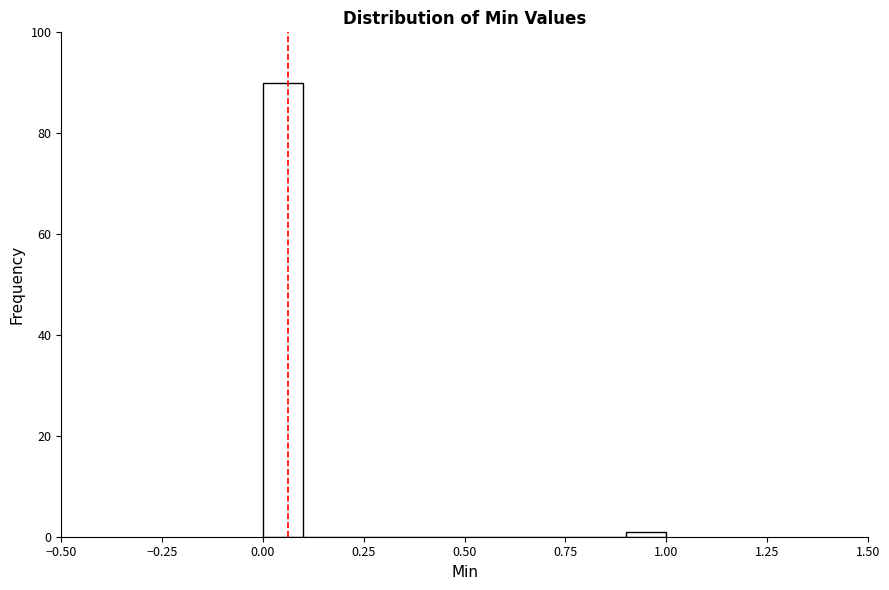

Read against the x-axis, roughly where is the centre of the tallest bar?

0.05